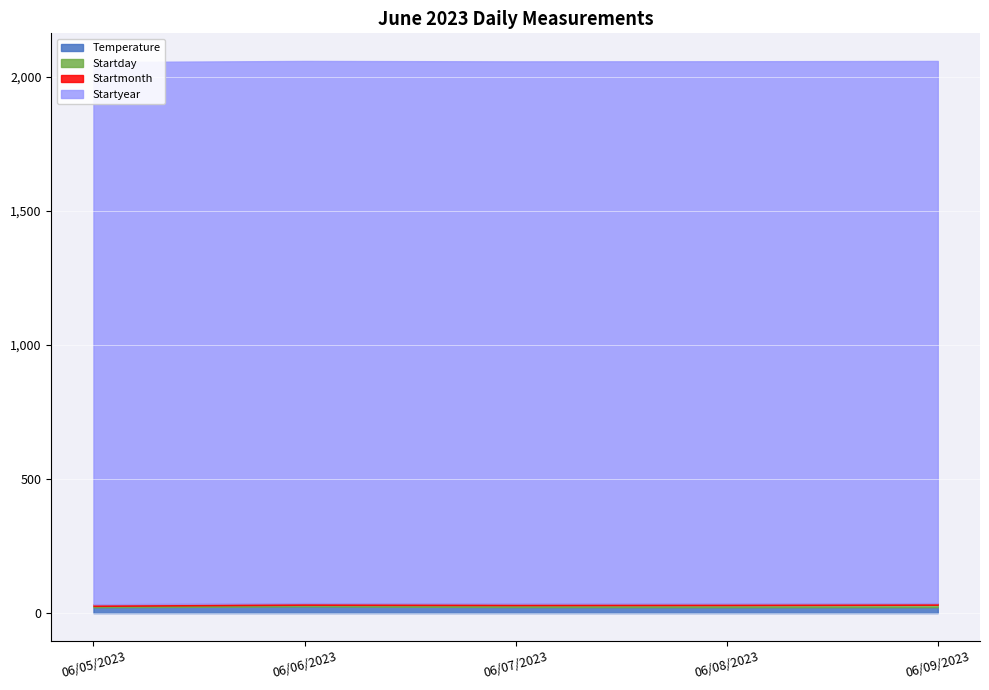

What is the difference between the maximum and minimum values in the Temperature series?

3.3